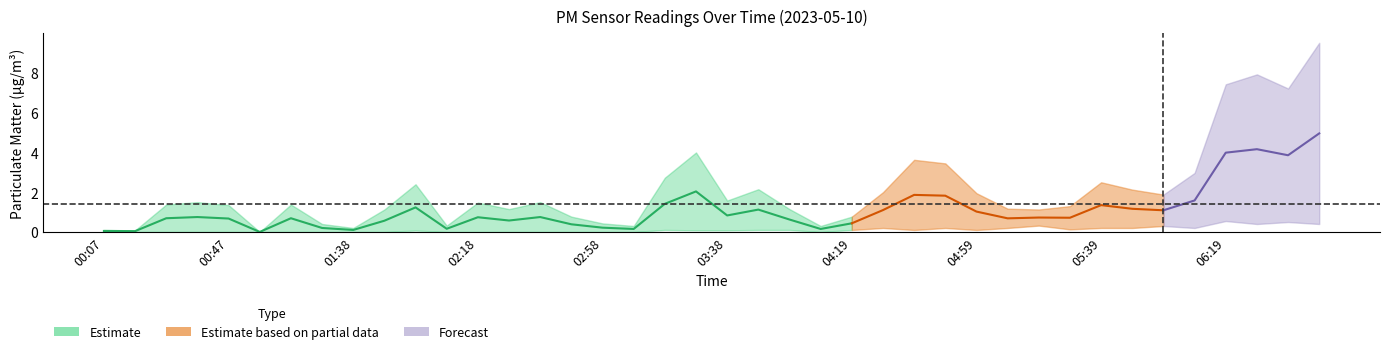

Is the value of P1 at 02:28 greater than the value of P2 at 00:07?

Yes